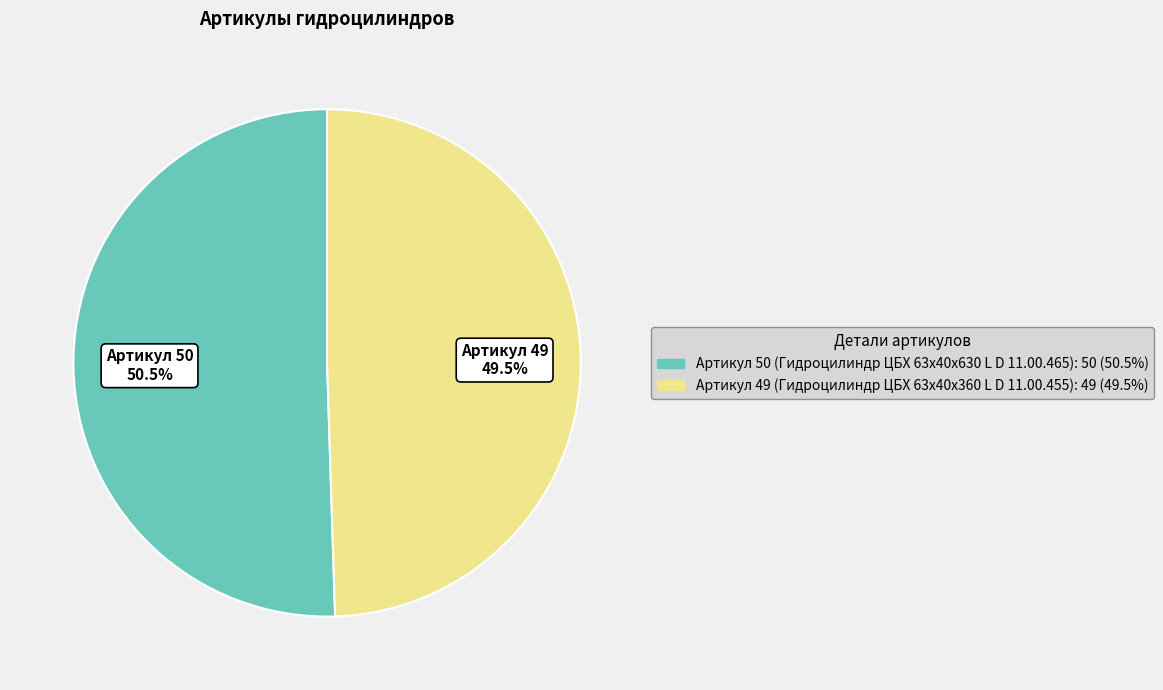

Does any single category account for the majority?

Yes